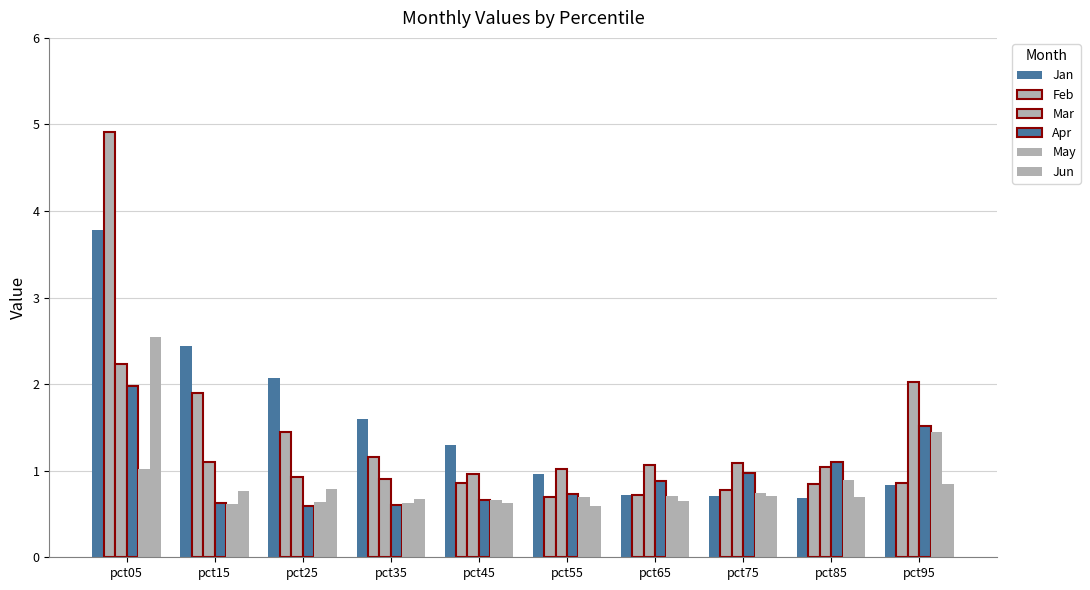

What is the maximum value for Jan?

3.8